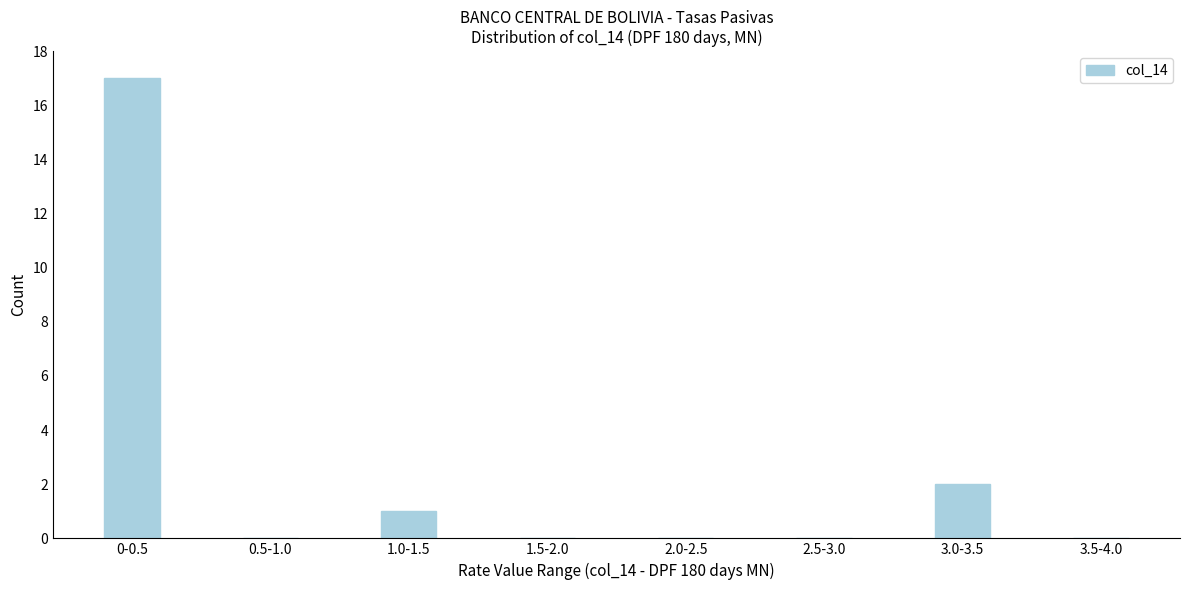

Reading left to right, extract all data points from this chart.

0-0.5=17	0.5-1.0=0	1.0-1.5=1	1.5-2.0=0	2.0-2.5=0	2.5-3.0=0	3.0-3.5=2	3.5-4.0=0